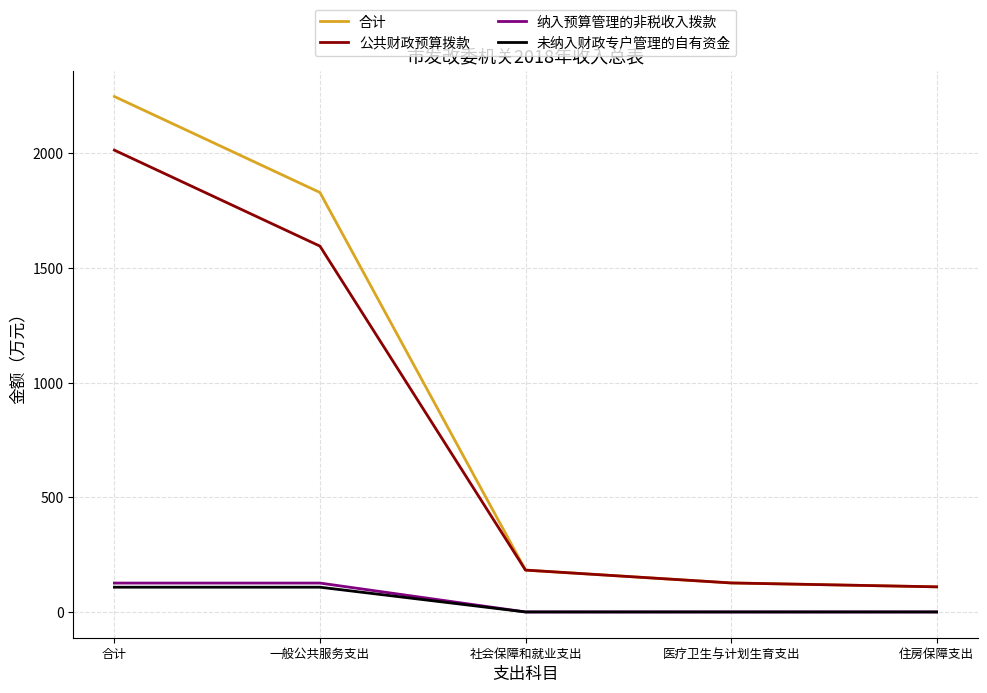

What is the spread (max minus min) of values at 合计?

2140.6